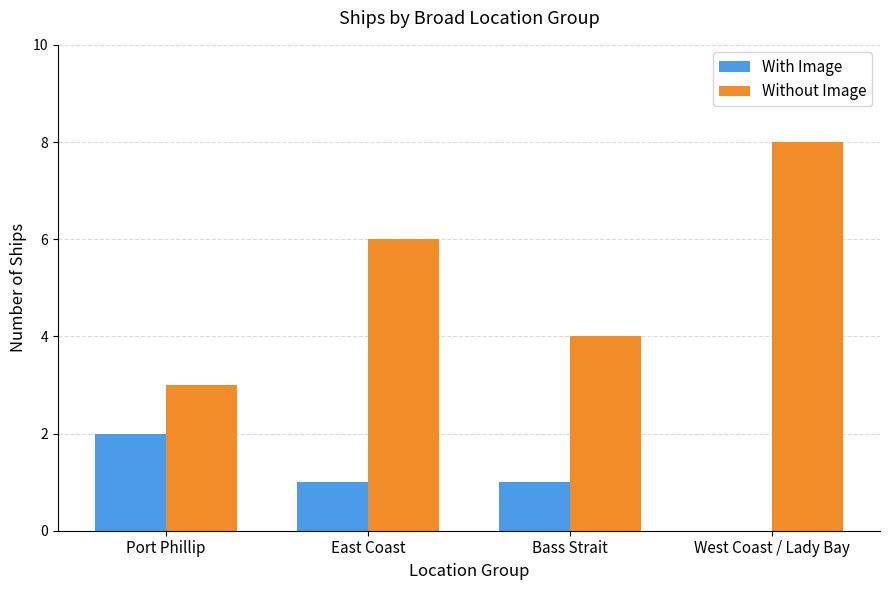

Which series changed the most between Port Phillip and West Coast / Lady Bay?

Without Image